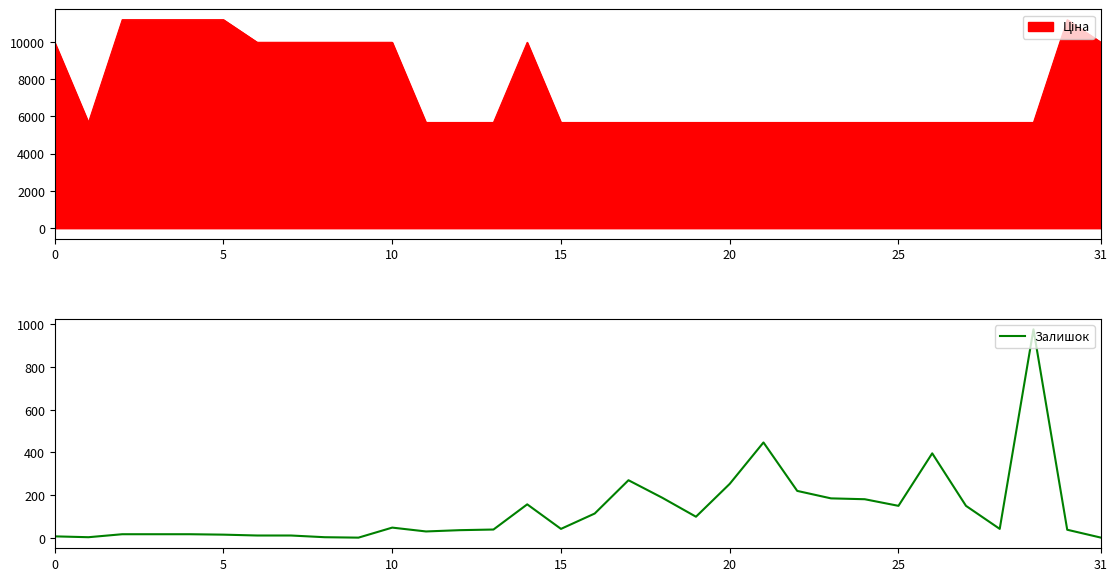

Which label corresponds to the smallest value in the chart?

9